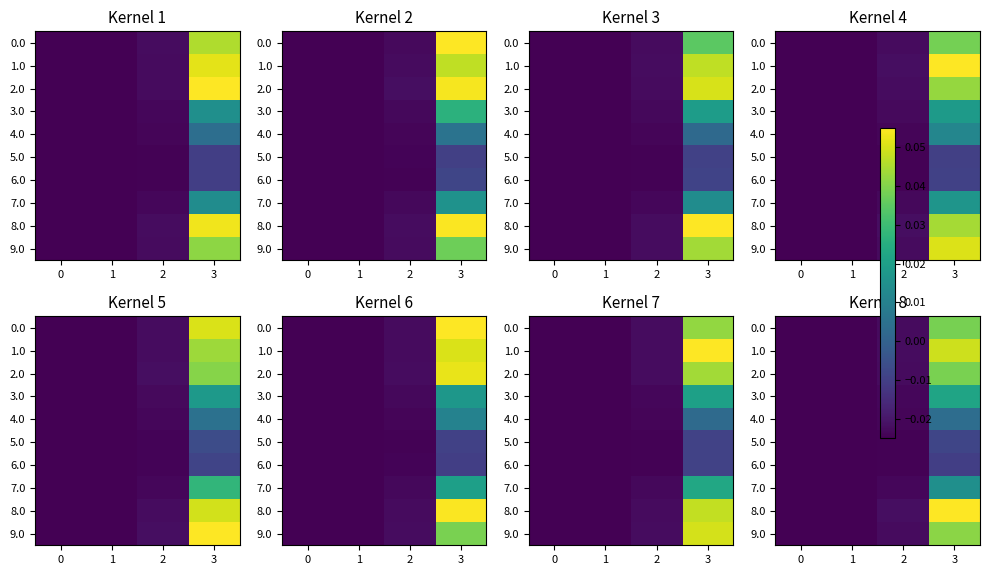

How many values in 7.0 are below zero?

3